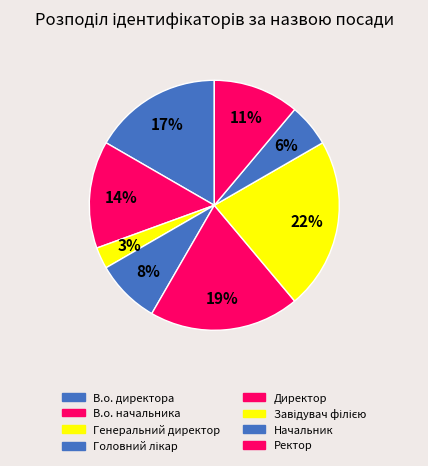

How many slices are in this pie chart?

8